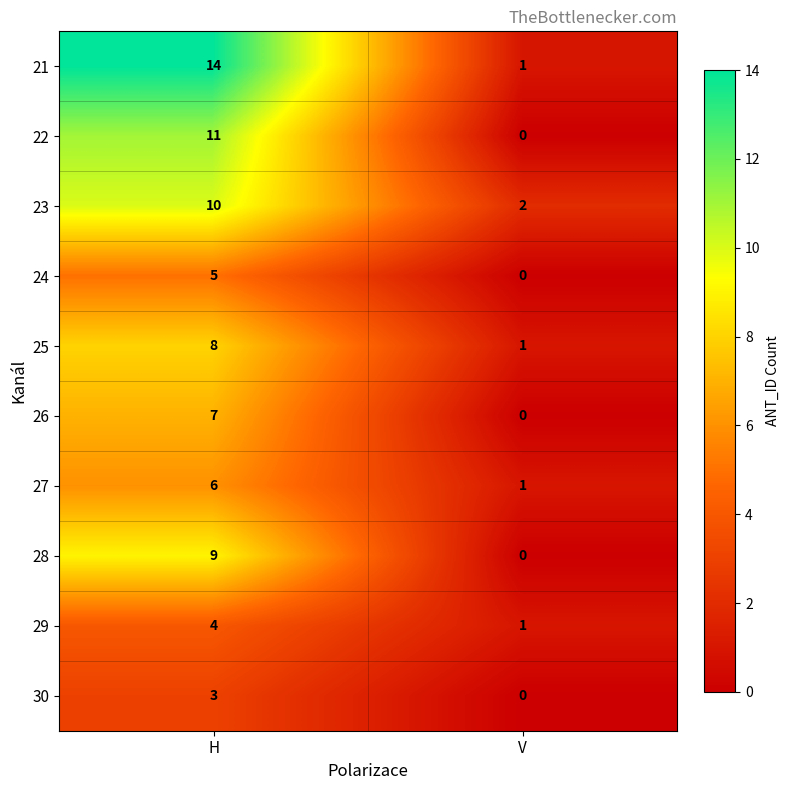

The value of 29 at H is 4. True or false?

True